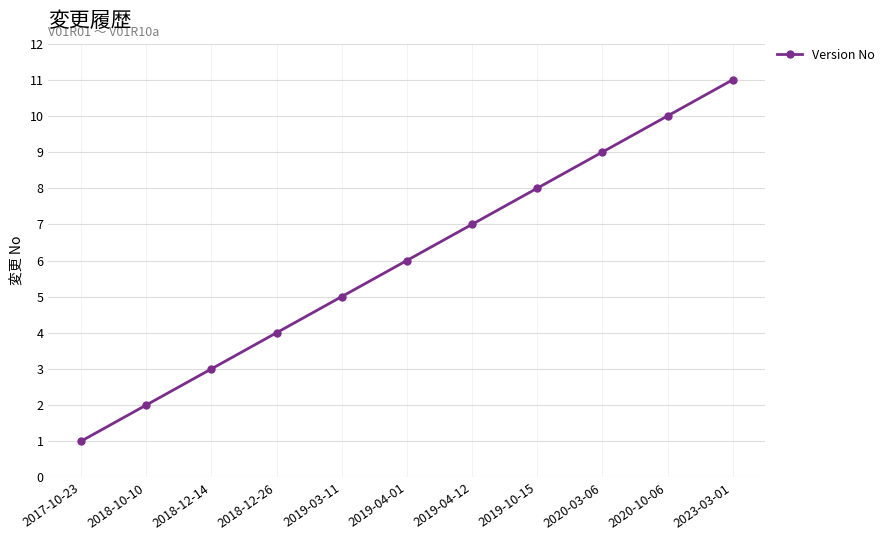

Is it true that the value at 2018-12-14 is 3?

True